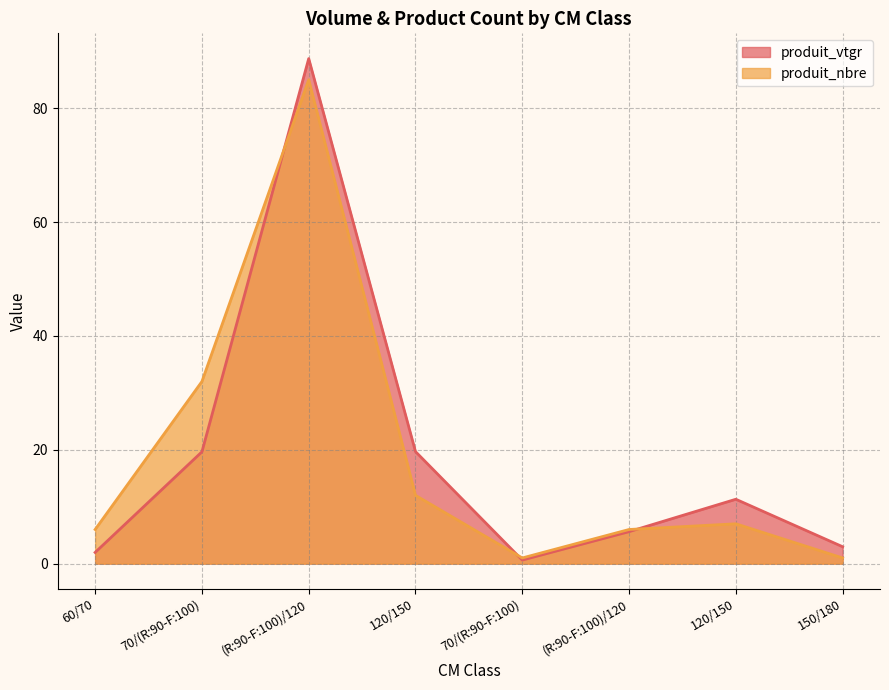

Which category has the lowest value across all series?

70/(R:90-F:100)